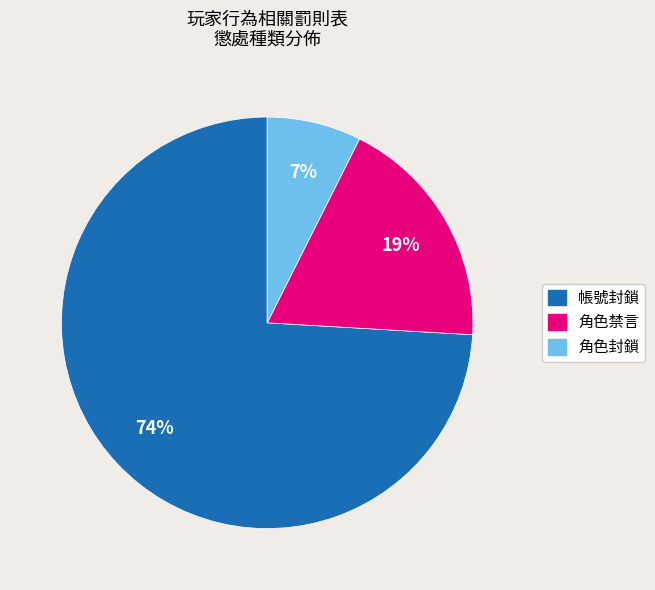

Is the sum of 角色禁言 and 角色封鎖 greater than half?

No